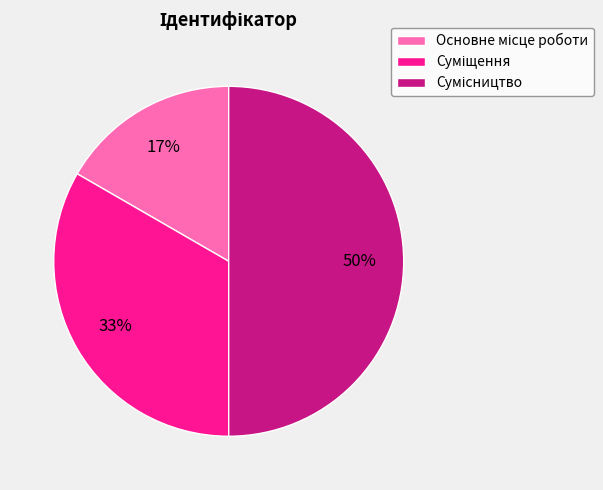

Count the number of slices in the pie.

3